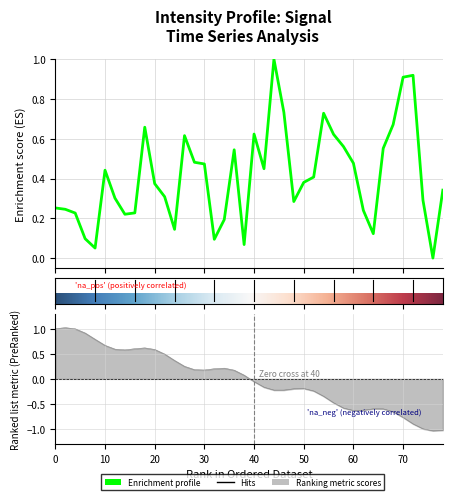

What is the difference between the maximum and minimum values?

1.0